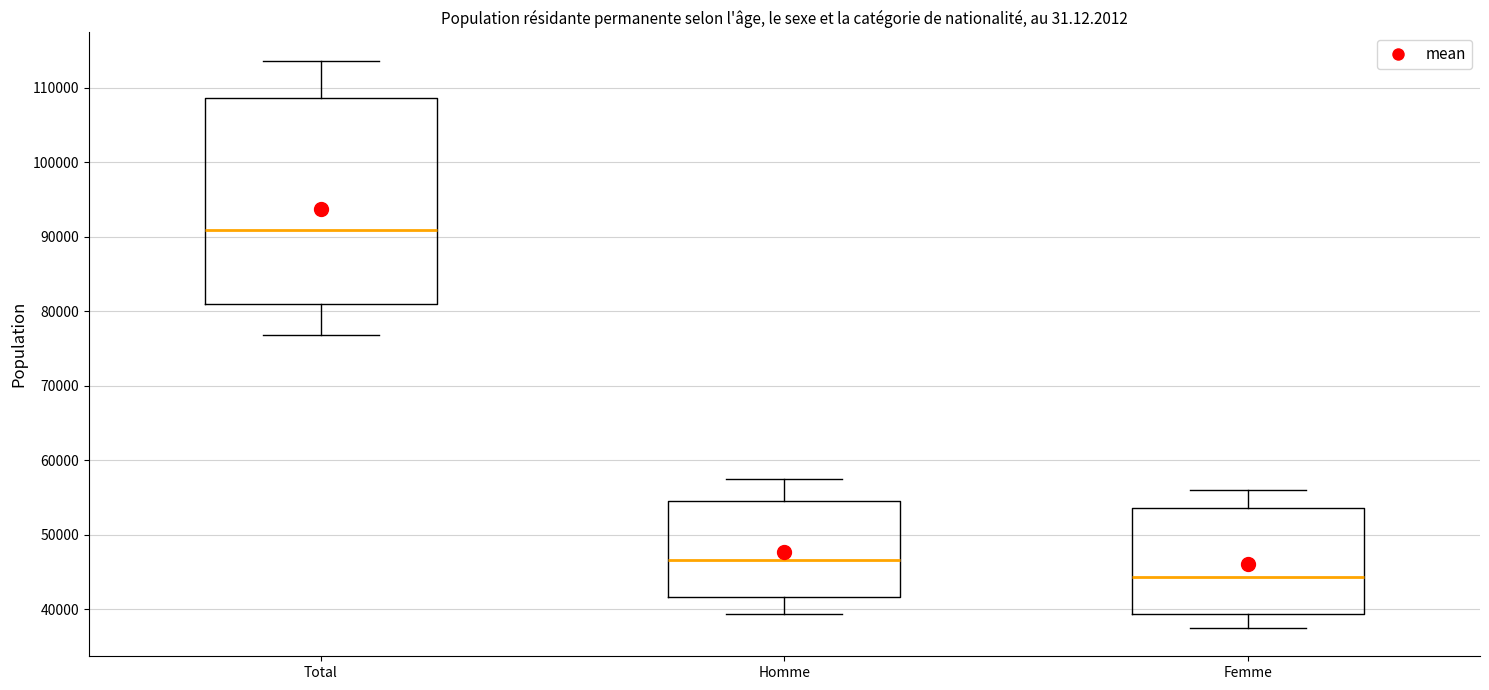

Comparing the boxes themselves (not the whiskers), which one is the tallest?

Total